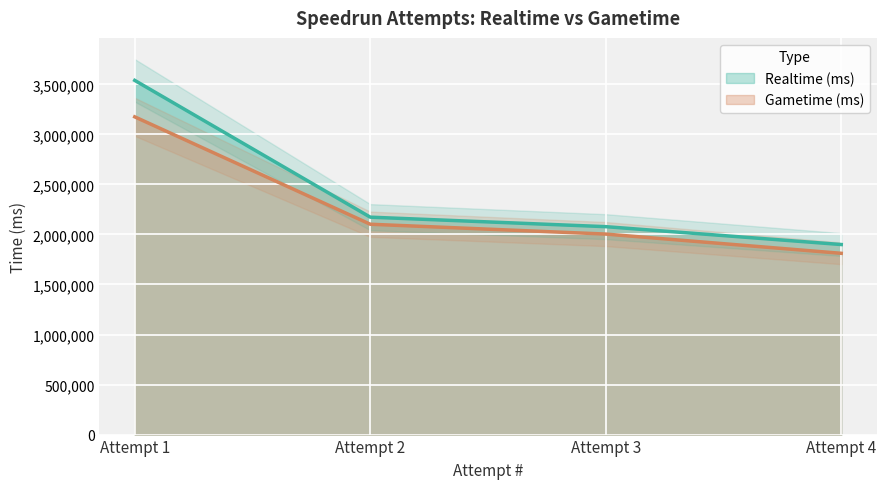

True or false: Realtime (ms) and Gametime (ms) cross at least once.

False